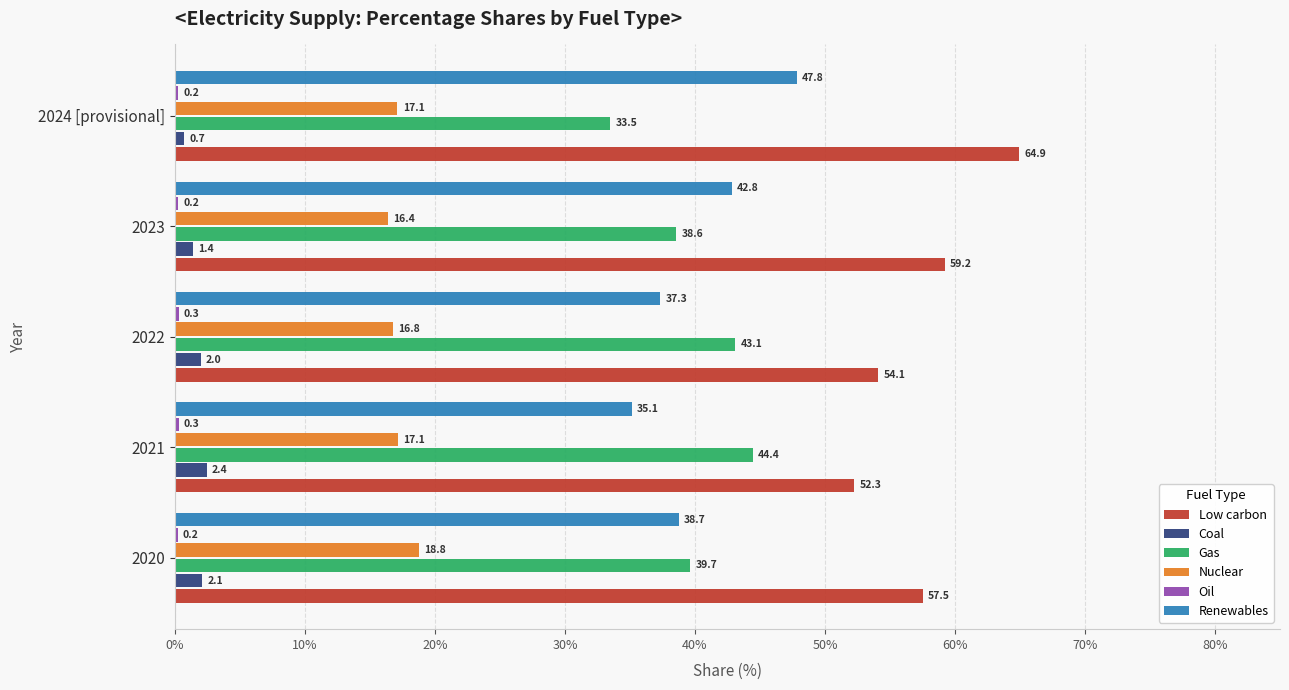

At which category is the sum across all series the highest?

2024 [provisional]